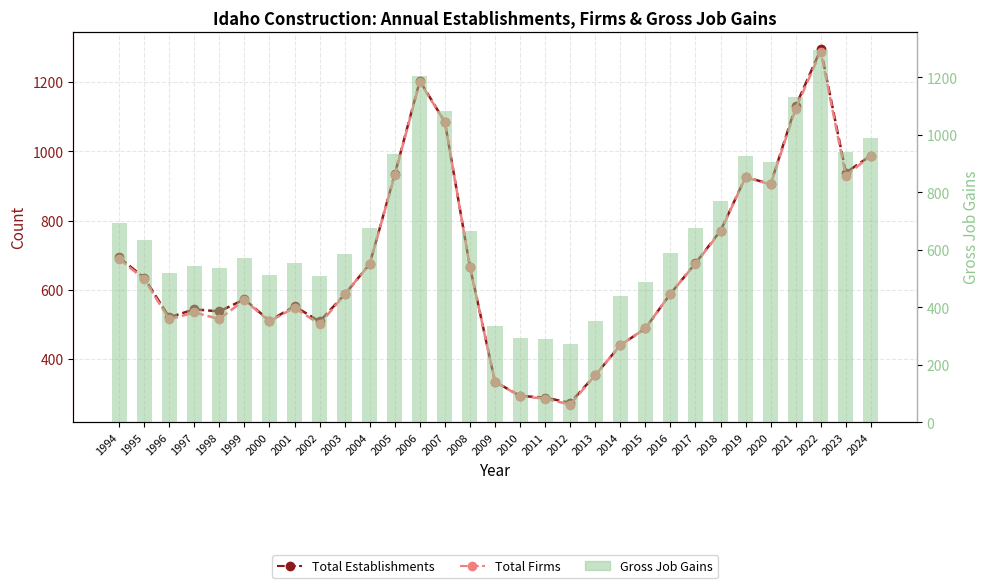

What is the sum of all Total Firms values?

20823